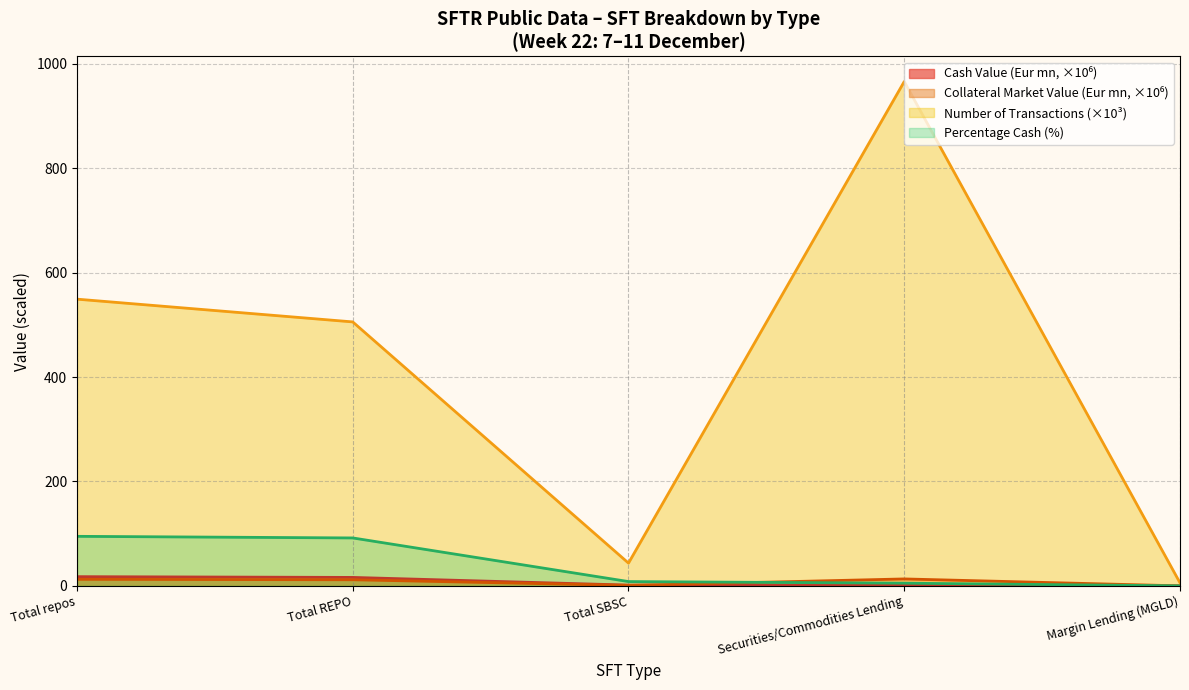

Is the value of Collateral Market Value (Eur mn) at Securities/Commodities Lending greater than the value of Cash Value (Eur mn) at Total SBSC?

Yes